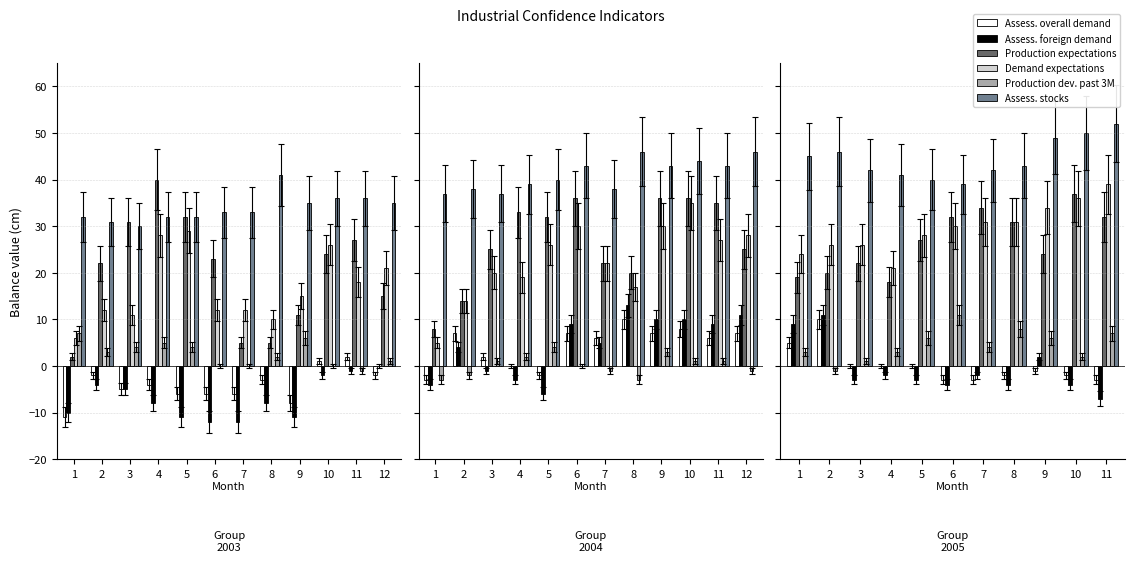

Where is Demand expectations nearest to the value 30?

6